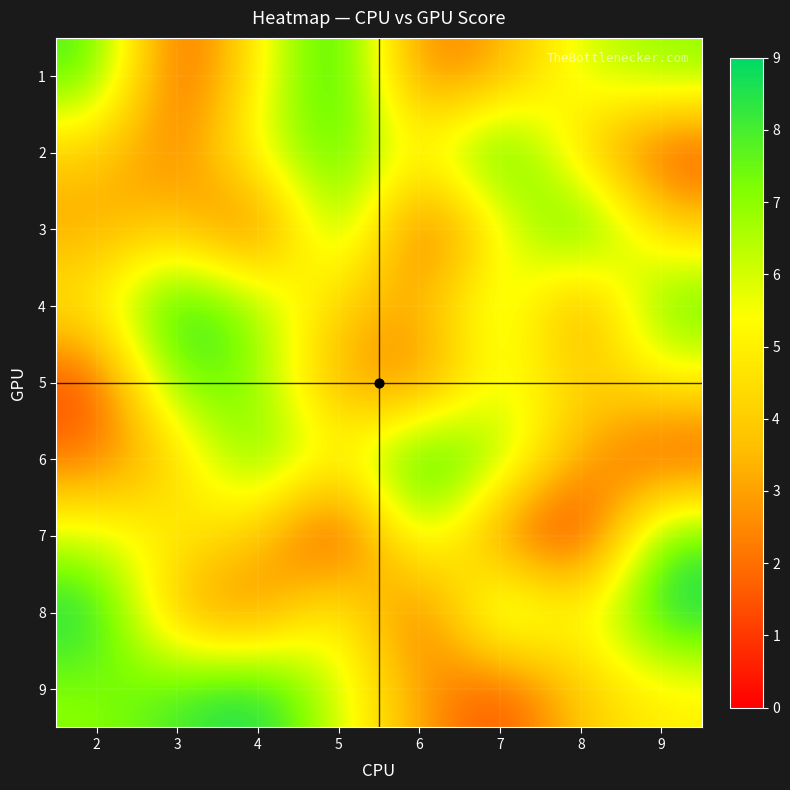

Which has a higher value, 4 or 8?

8